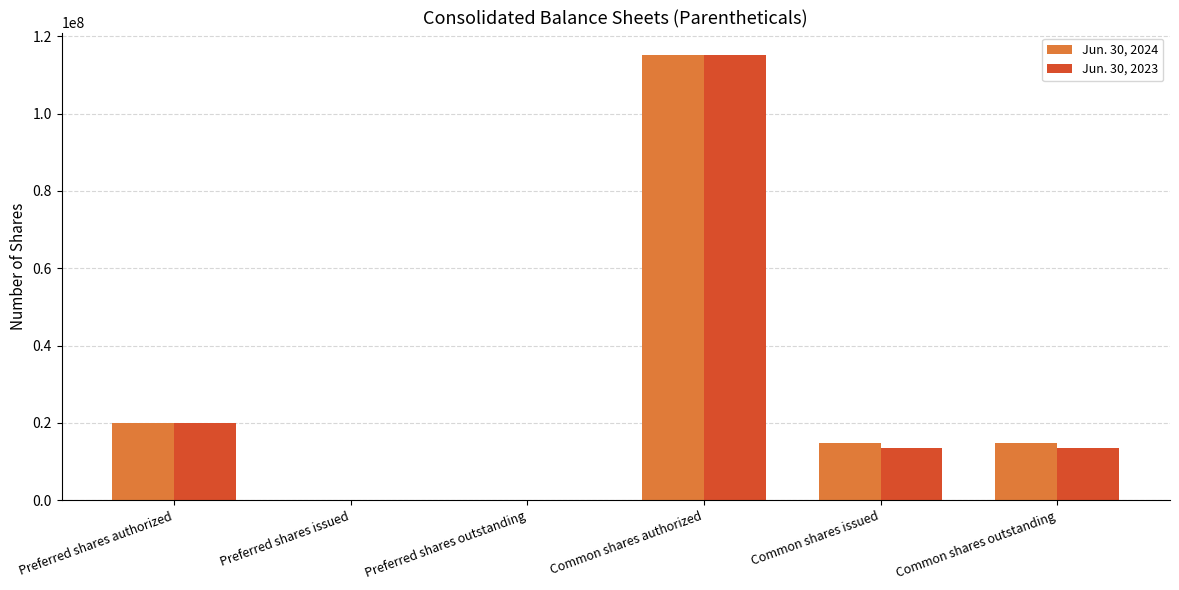

How many distinct data groups are displayed?

2